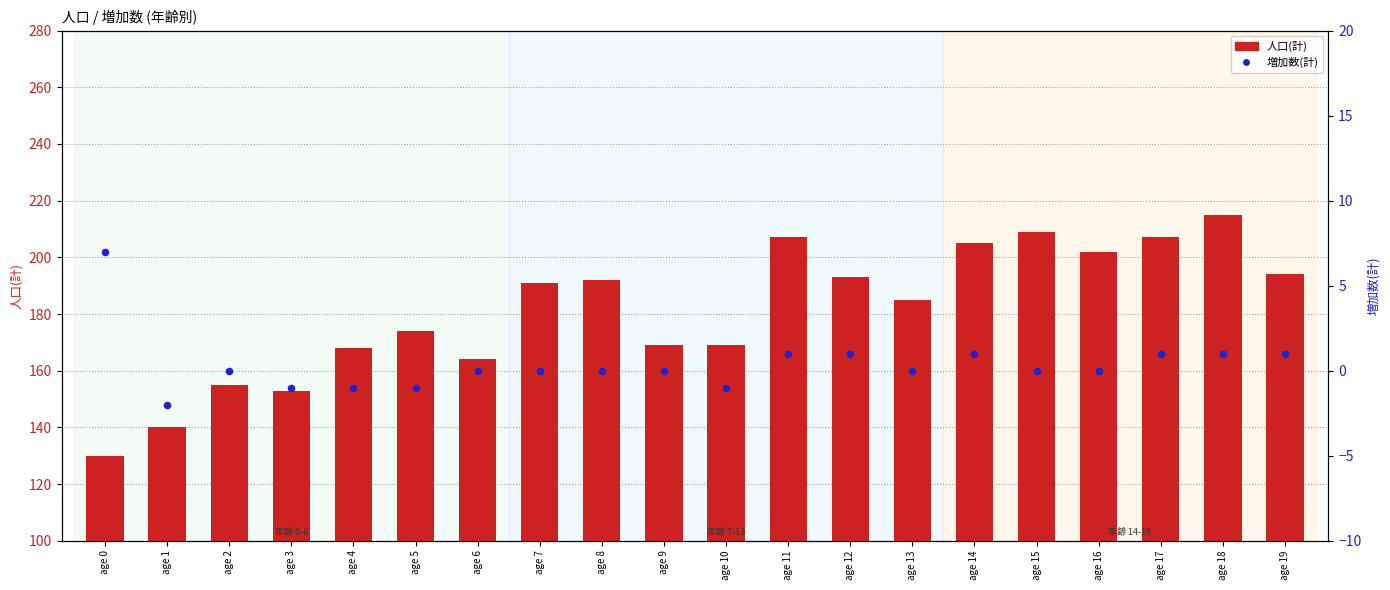

Which series reaches the minimum Y coordinate?

増加数(計)